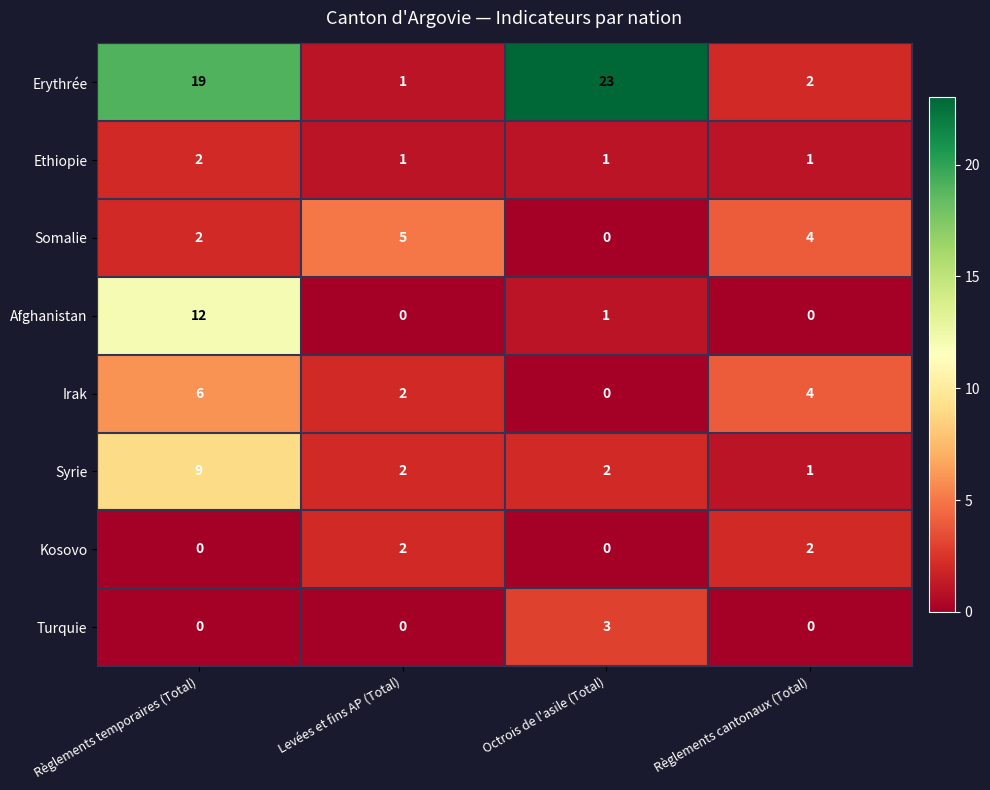

Which series has the largest total across all categories?

Erythrée